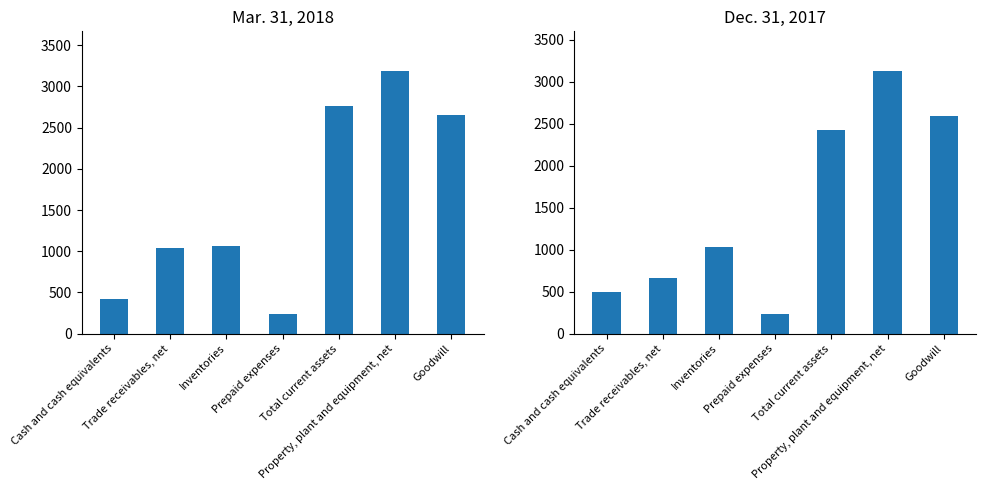

Between Prepaid expenses and Goodwill, which is larger?

Goodwill